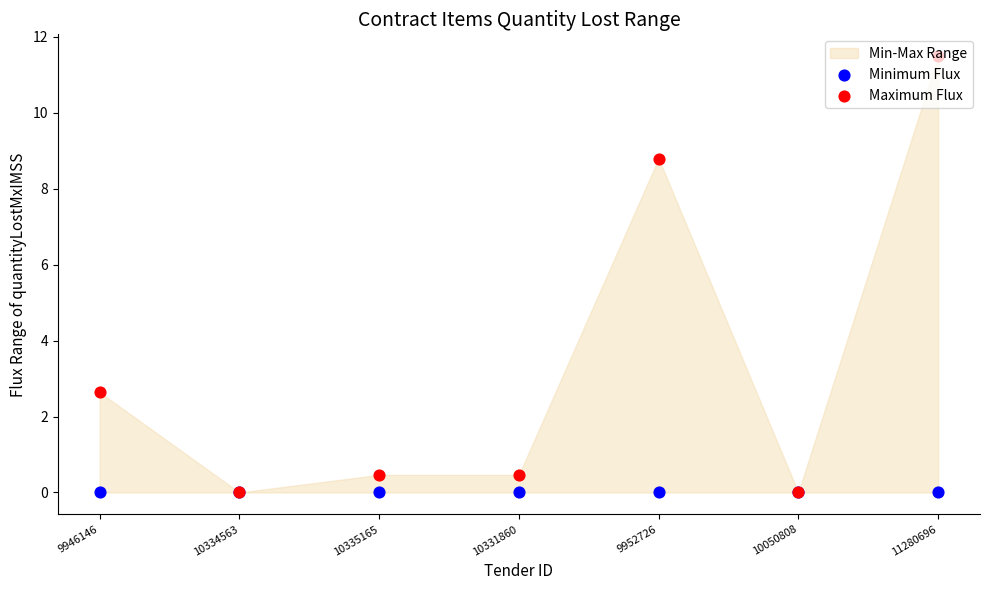

Which series has the widest spread of Y values?

Maximum Flux